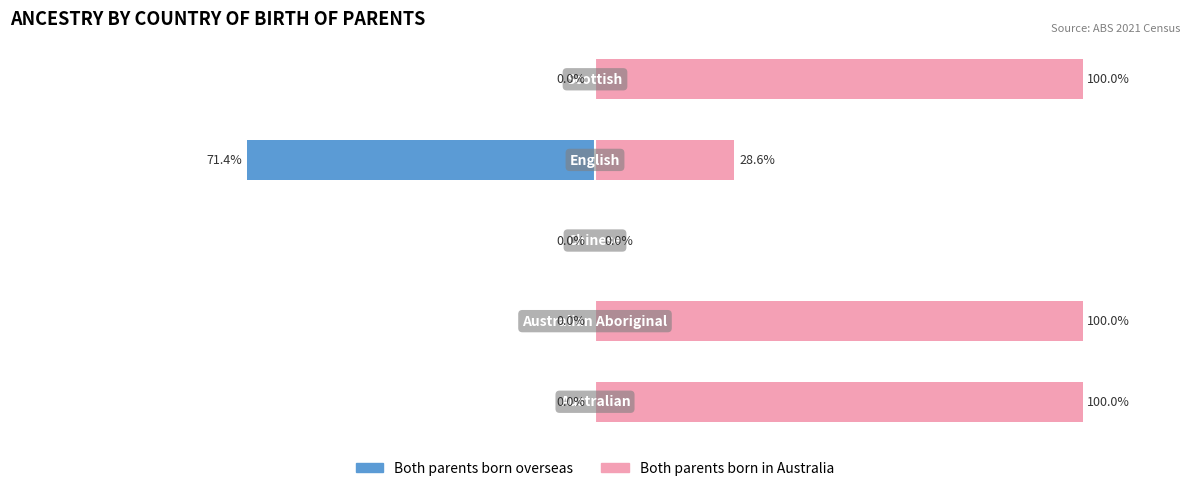

Reading right to left, list all the values displayed in this chart.

Both parents born overseas: 4=0.0	3=-71.4	2=0.0	1=0.0	0=0.0
Both parents born in Australia: 4=100.0	3=28.6	2=0.0	1=100.0	0=100.0